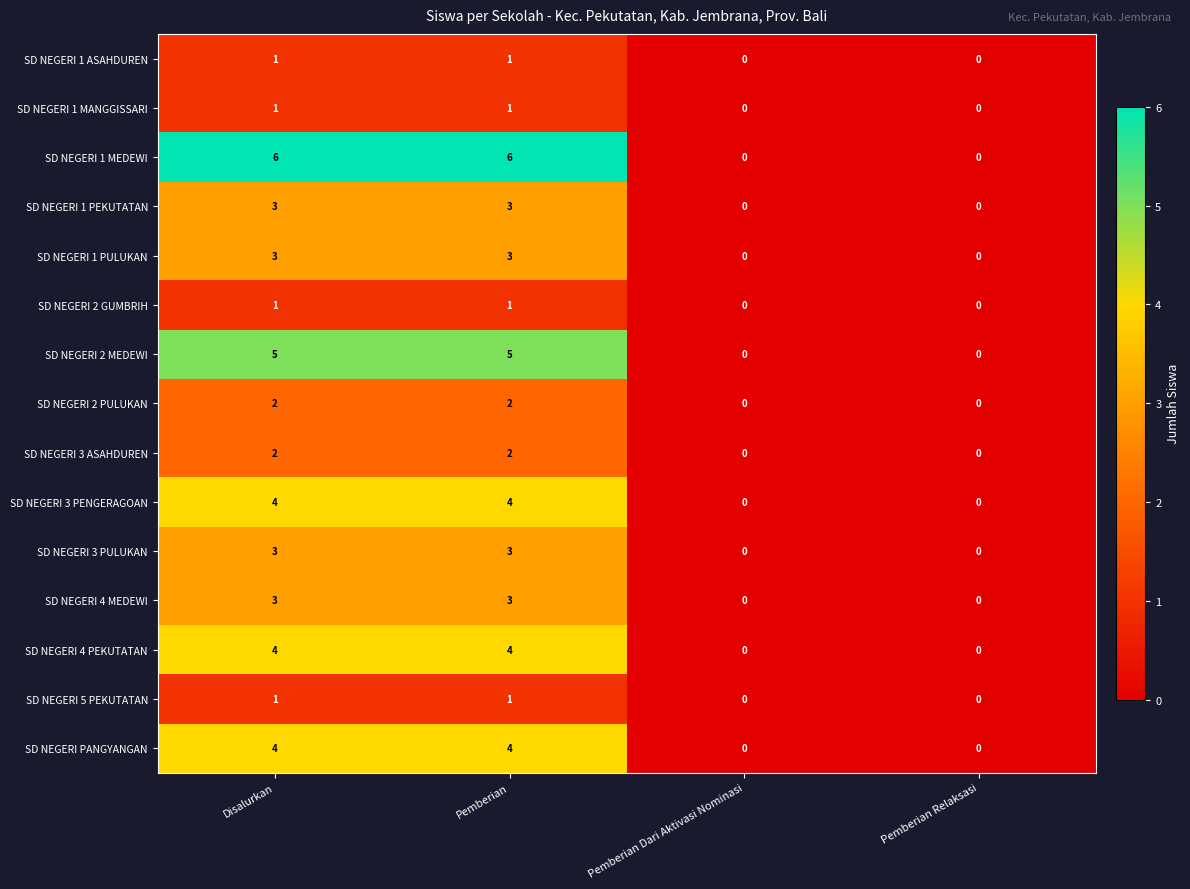

Count the SD NEGERI PANGYANGAN values in the range 0 to 4.

4